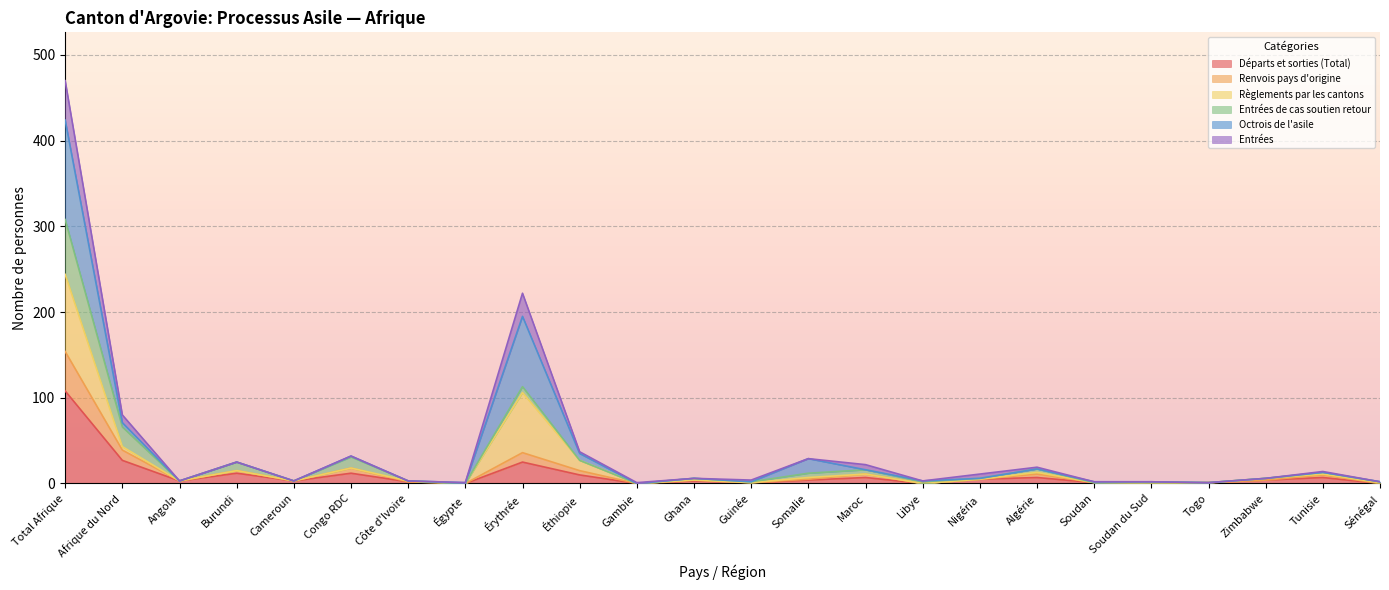

What is the label of the 11th point from the right?

Somalie